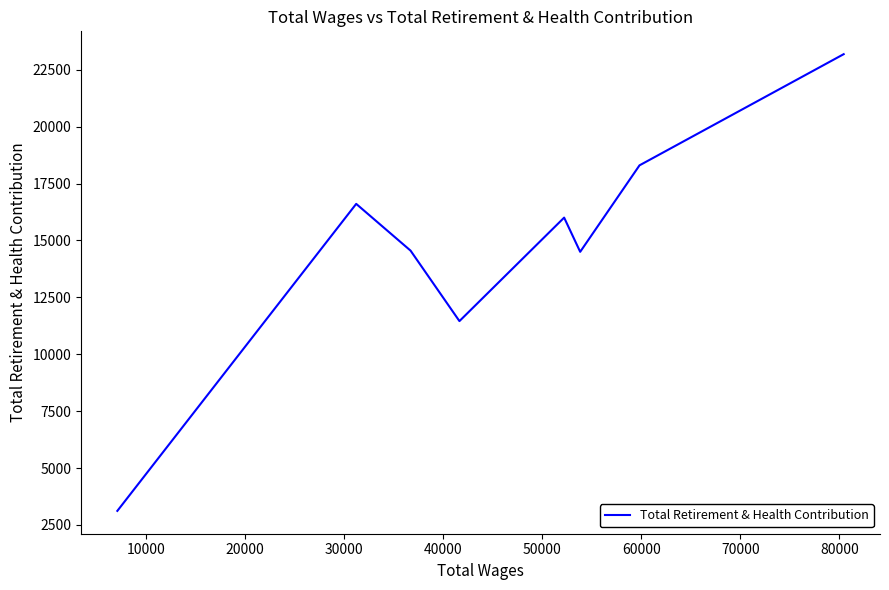

How many interior local valleys (lower than both neighbors) does the data have?

2